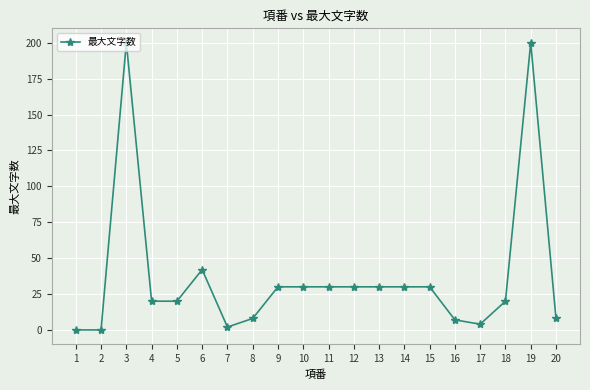

What is the greatest value displayed?

200